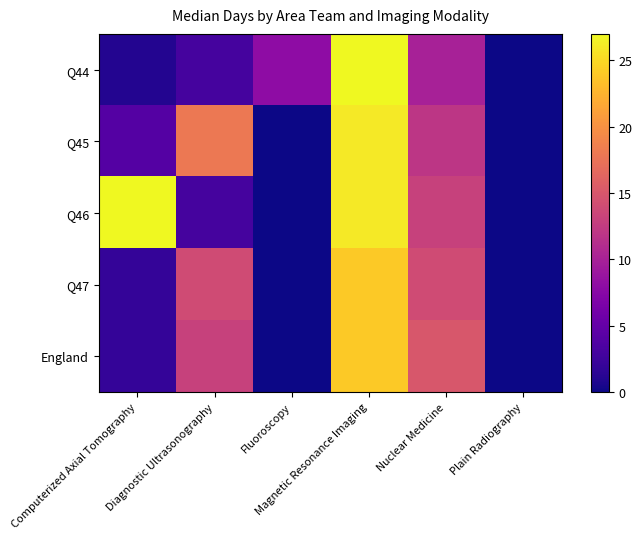

Which series has the widest spread of values?

Q44